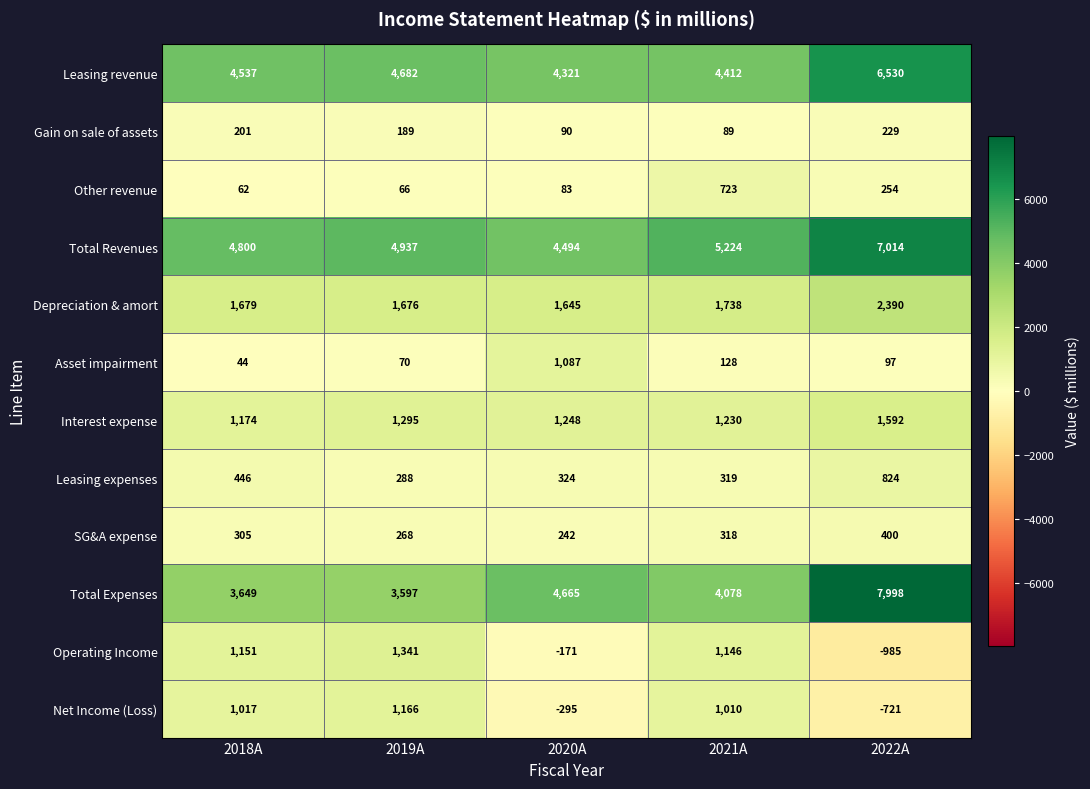

Between 2020A and 2021A, which series saw the biggest shift?

Operating Income